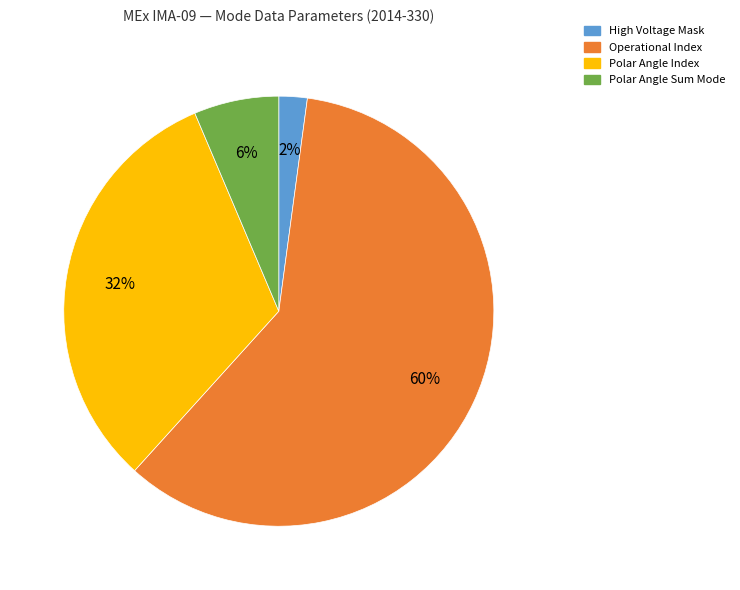

To the nearest percent, what portion does High Voltage Mask represent?

2%